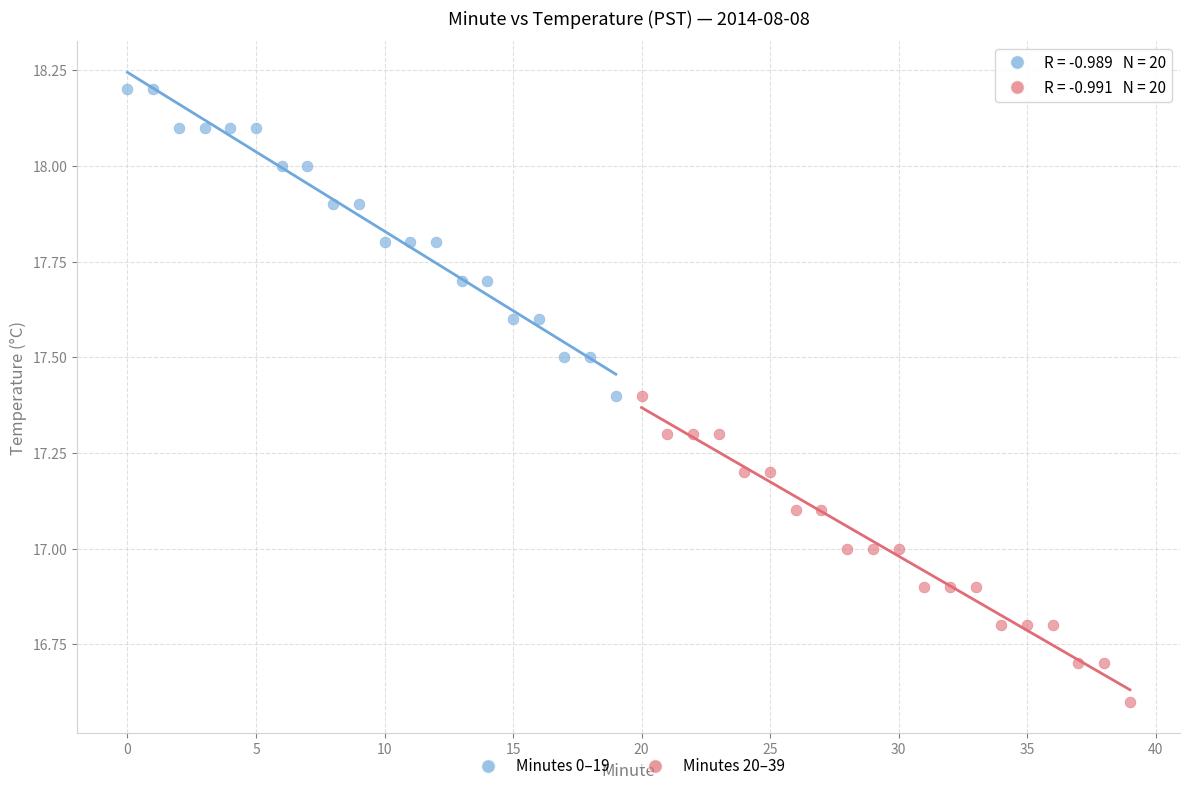

What are all the series names shown in the legend?

Minutes 0–19, Minutes 20–39